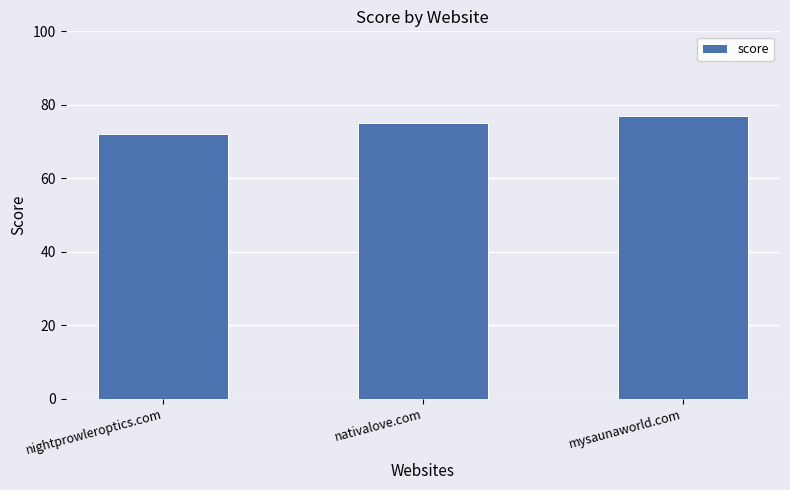

The value at nightprowleroptics.com is 72. True or false?

True